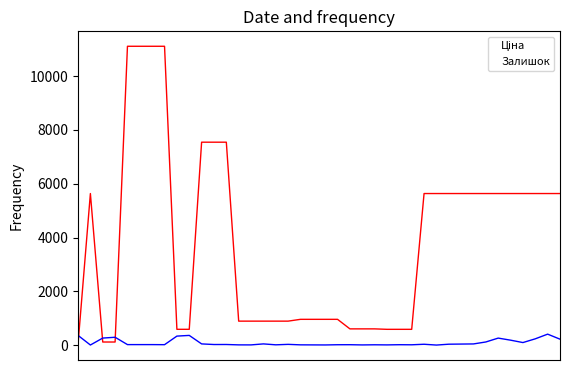

What is the greatest value displayed?

11113.6